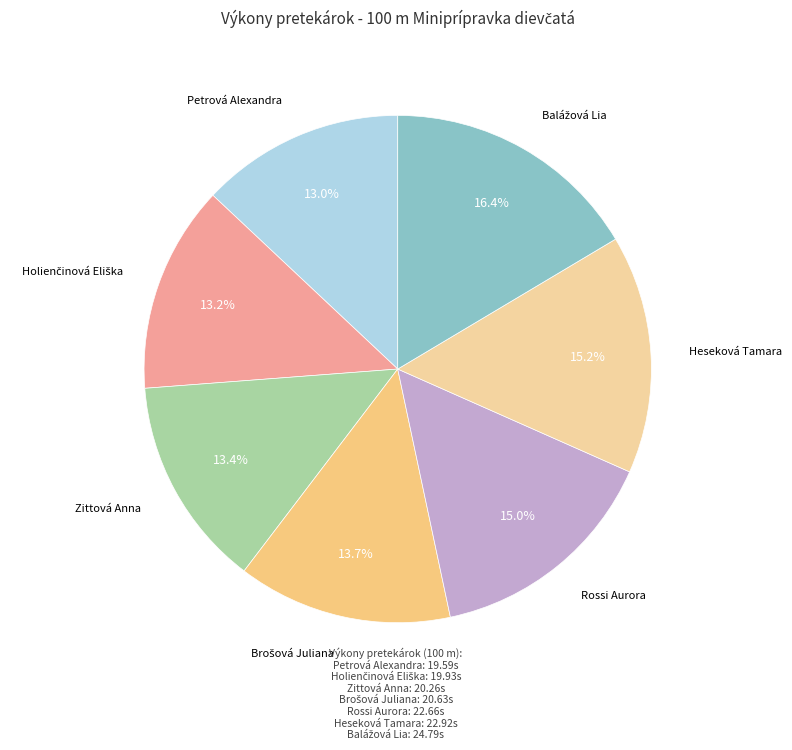

Combined, what portion of the pie is Zittová Anna and Petrová Alexandra?

26.4%